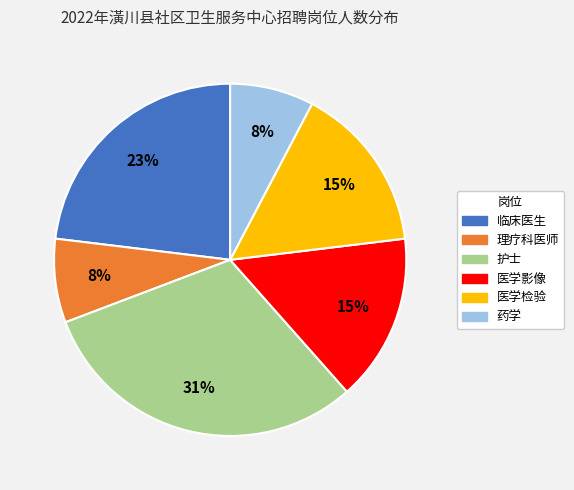

To the nearest percent, what is the combined percentage of 药学 and 医学影像?

23%